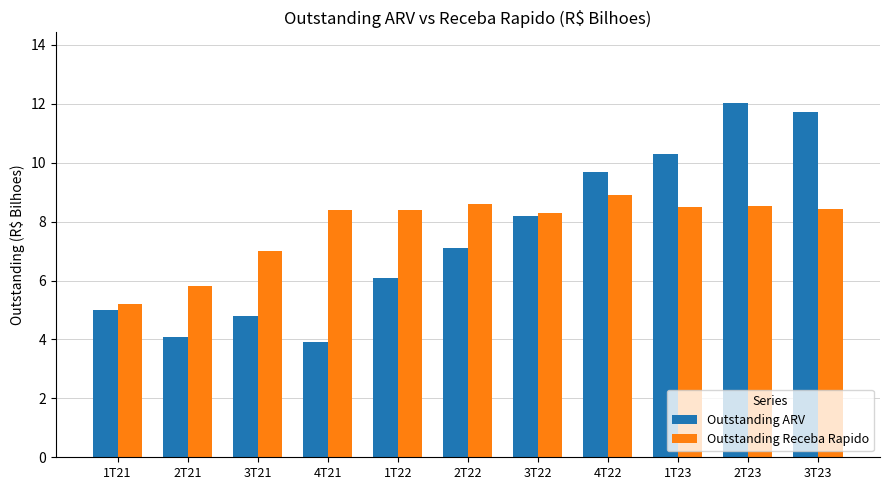

At which label is Outstanding ARV closest to 7?

2T22